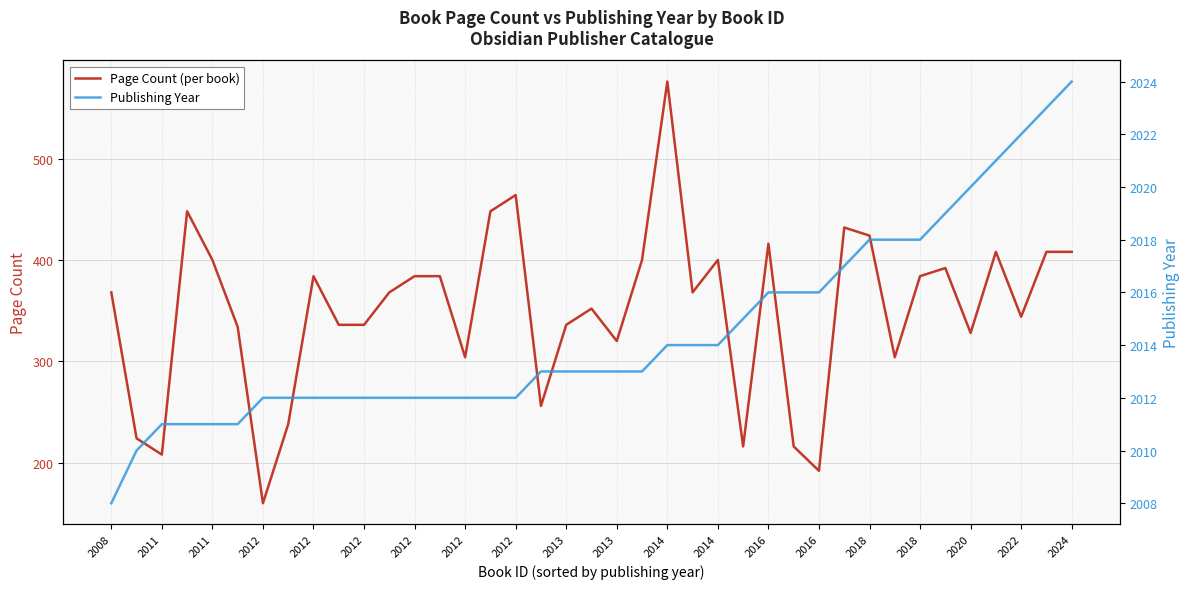

What is the total value across all series at 27?

2232